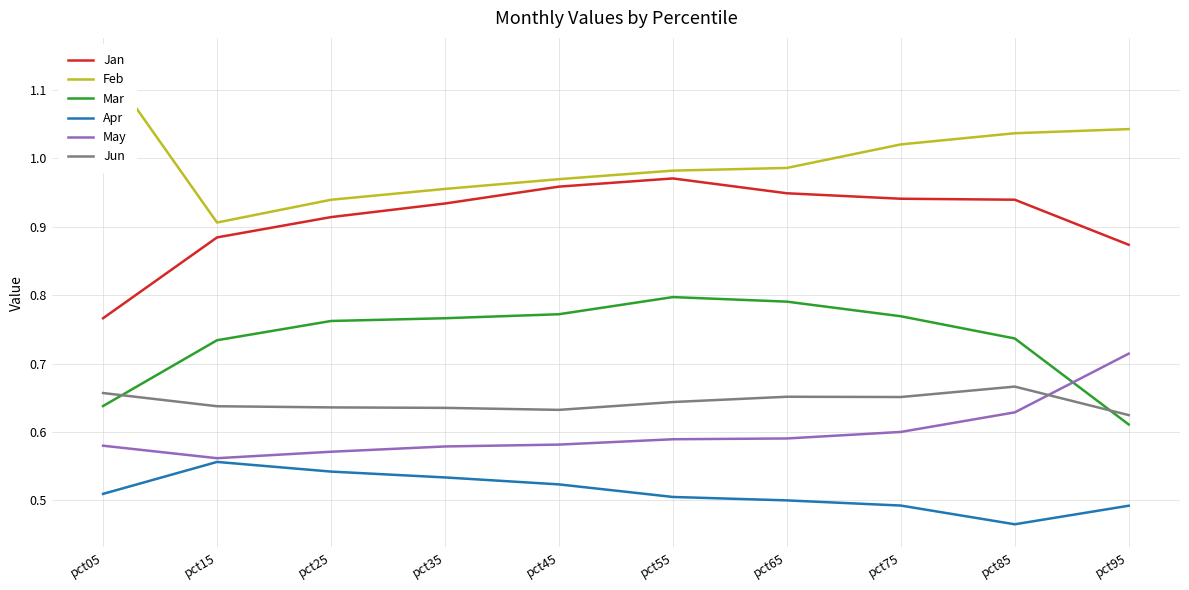

At which category is the sum across all series the highest?

pct55